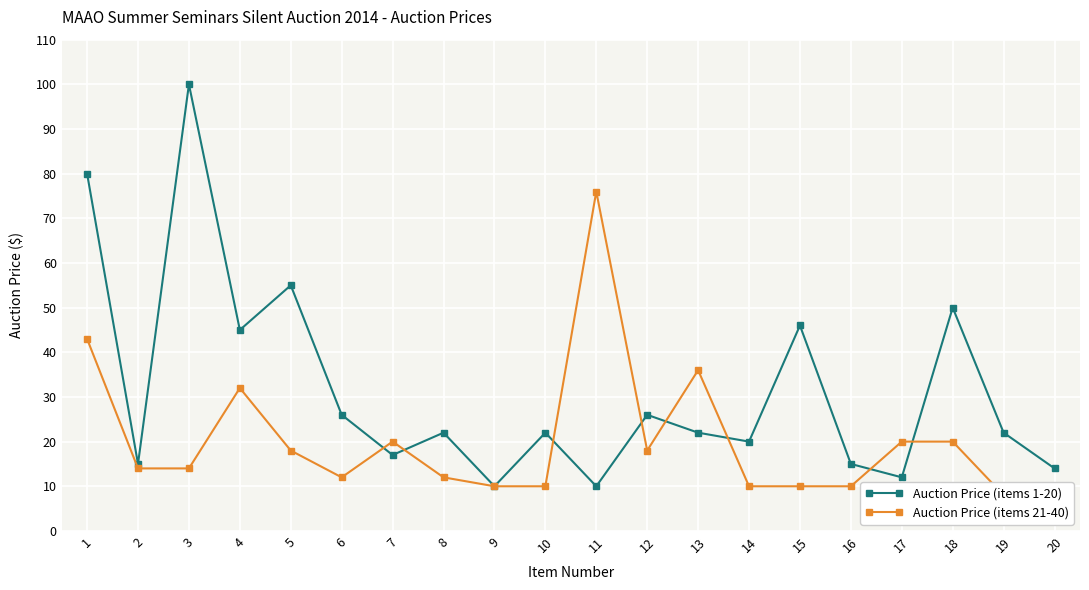

How many lines are shown in the chart?

2